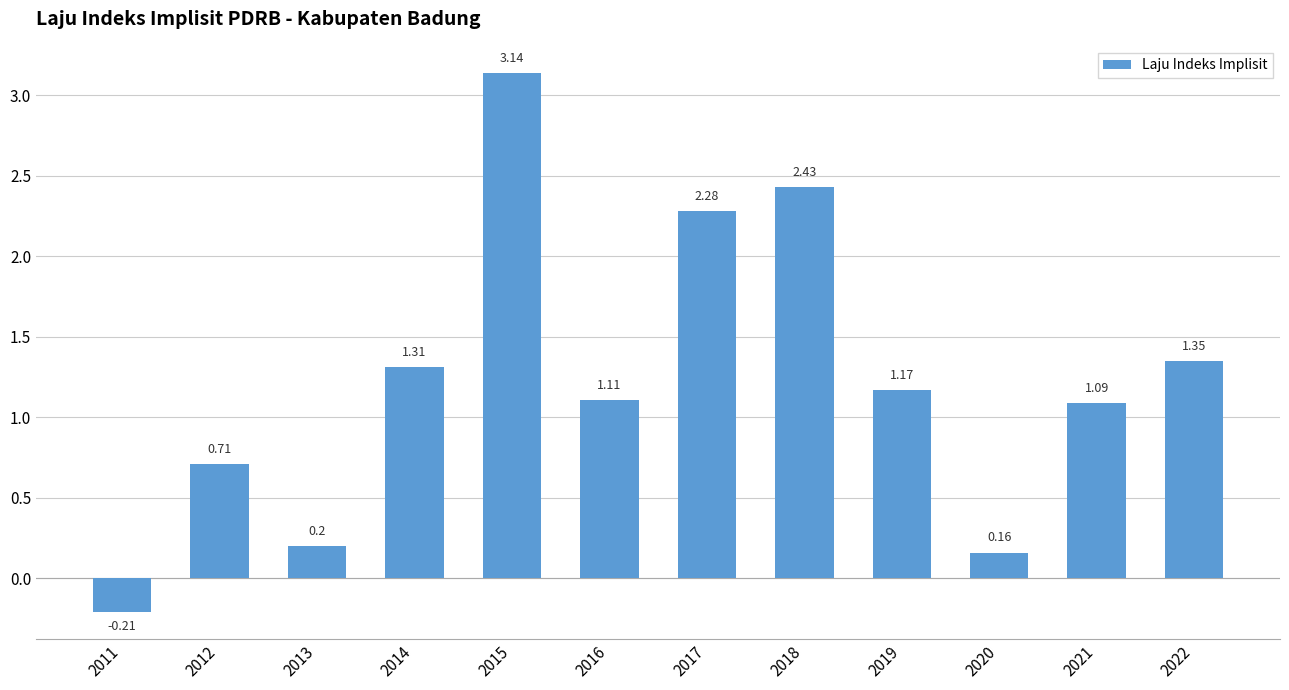

What is the difference between the maximum and second lowest values?

3.0